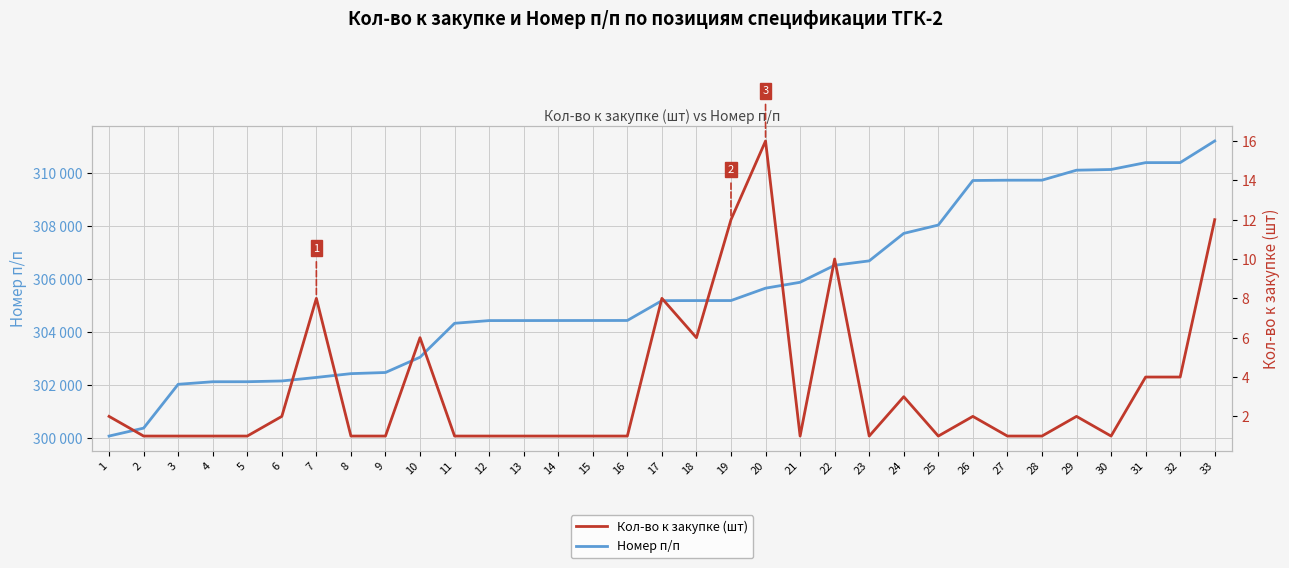

In Кол-во к закупке (шт), how many points are higher than both neighbors (excluding endpoints)?

8